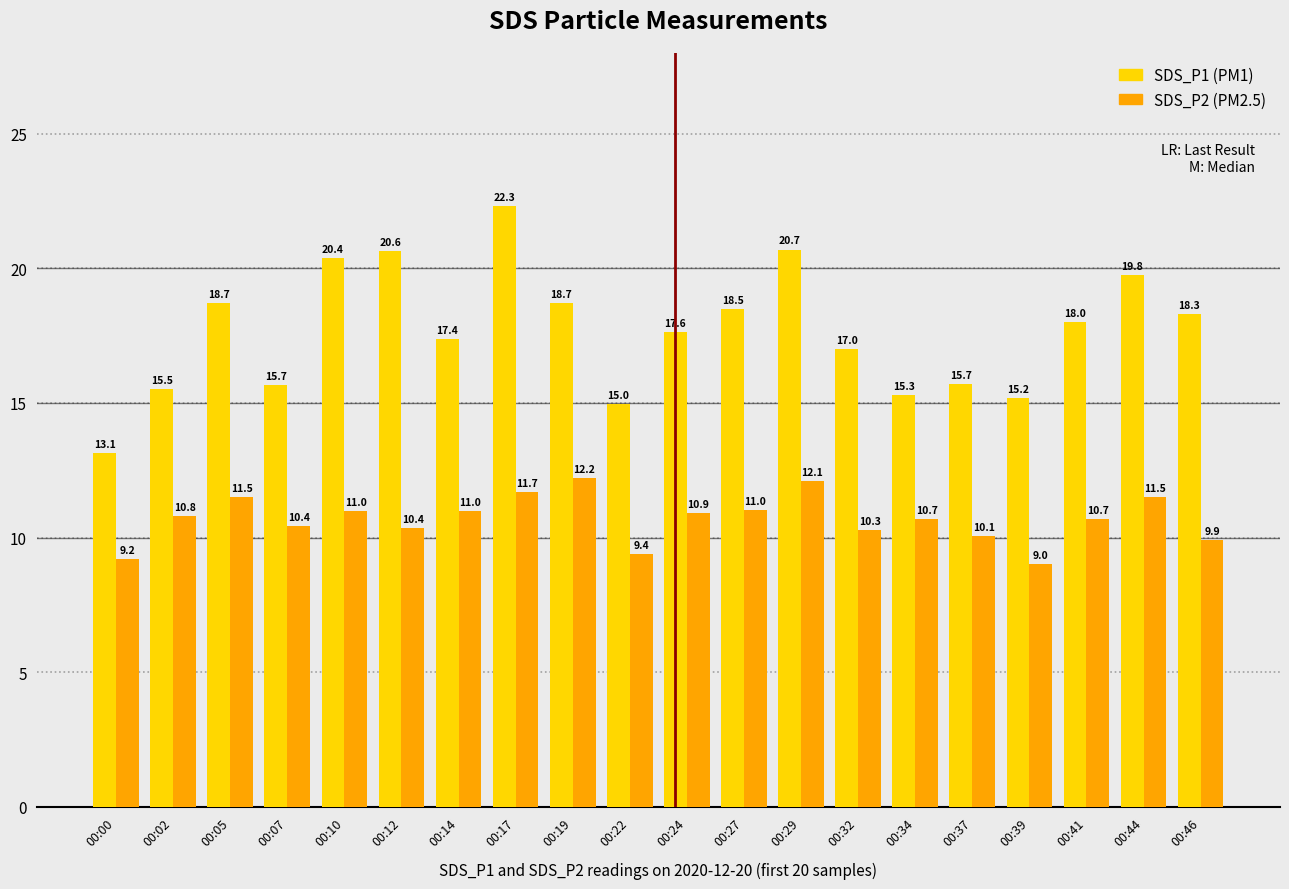

Reading left to right, list all the values displayed in this chart.

SDS_P1: 13.1	15.5	18.7	15.7	20.4	20.6	17.4	22.3	18.7	15.0	17.6	18.5	20.7	17.0	15.3	15.7	15.2	18.0	19.8	18.3
SDS_P2: 9.2	10.8	11.5	10.4	11.0	10.4	11.0	11.7	12.2	9.4	10.9	11.0	12.1	10.3	10.7	10.1	9.0	10.7	11.5	9.9